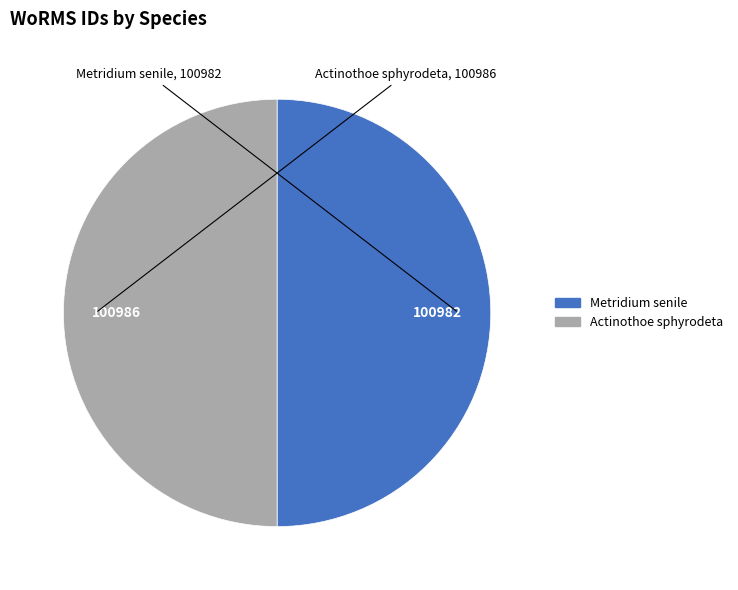

The Actinothoe sphyrodeta slice represents 50% of the pie. True or false?

True